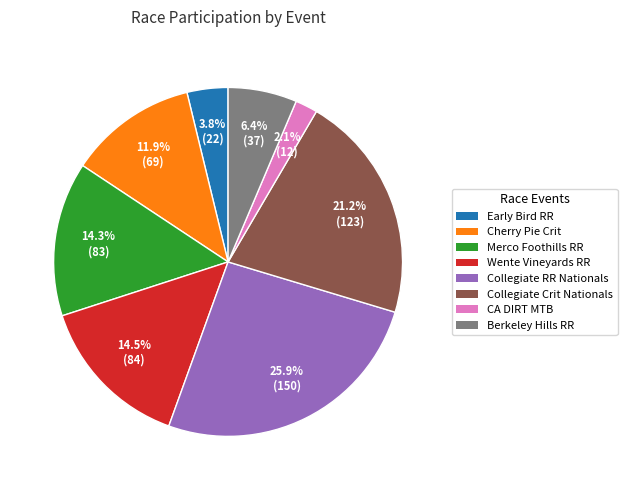

Is there a majority slice in this chart?

No